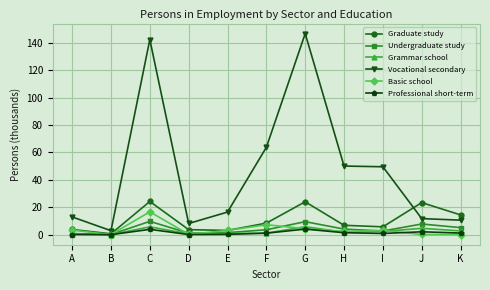

What is the total value across all series at G?

194.4